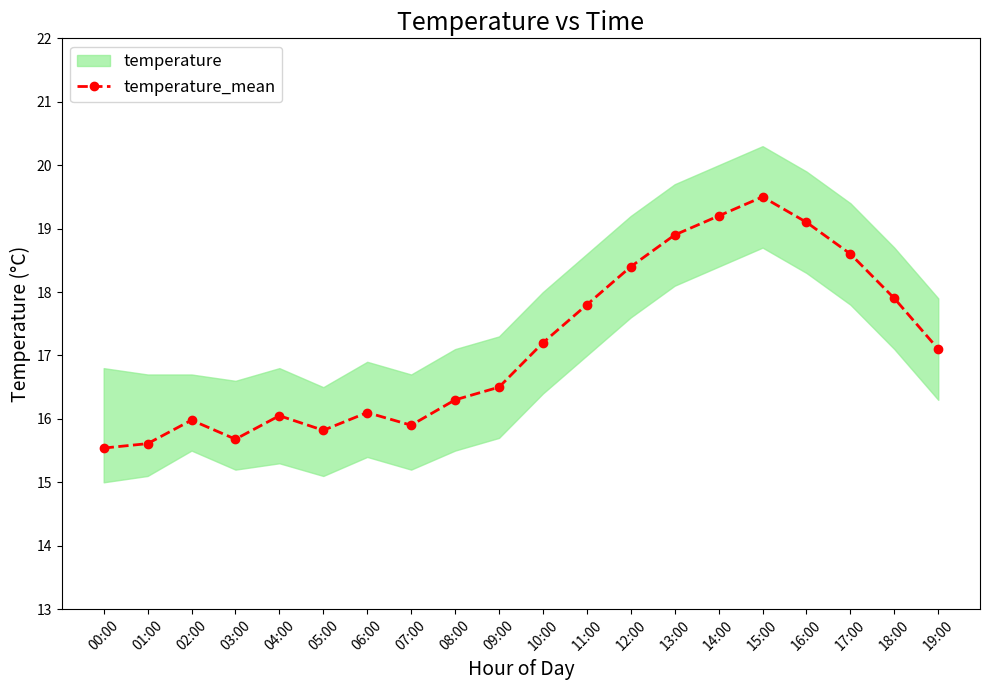

What is the difference between the maximum and minimum values?

4.0